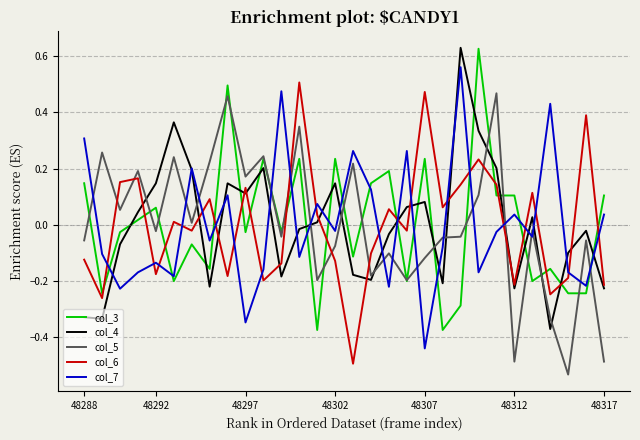

After their last crossing, which series has the higher values: col_6 or col_3?

col_3